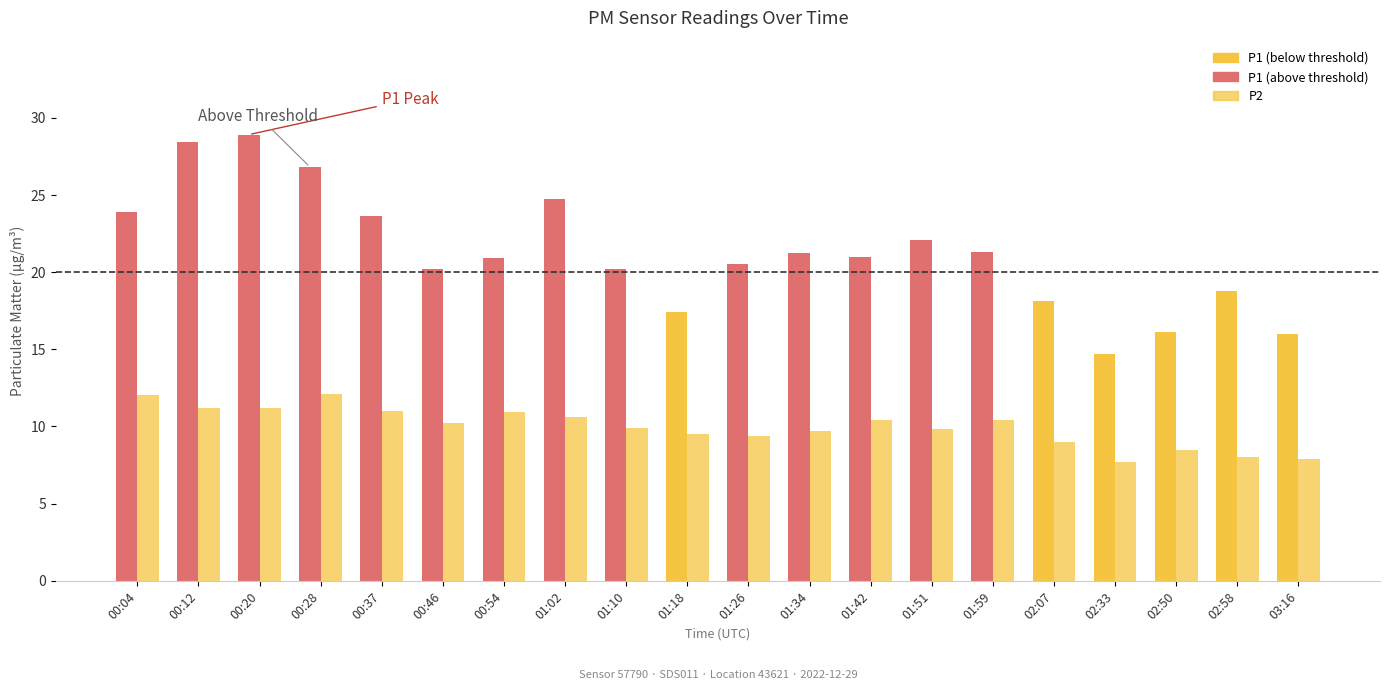

How many groups of bars are there?

20